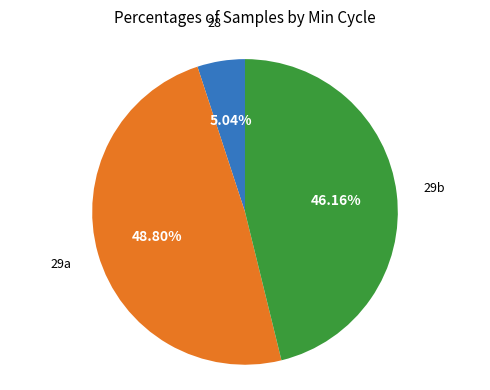

How many slices are in this pie chart?

3